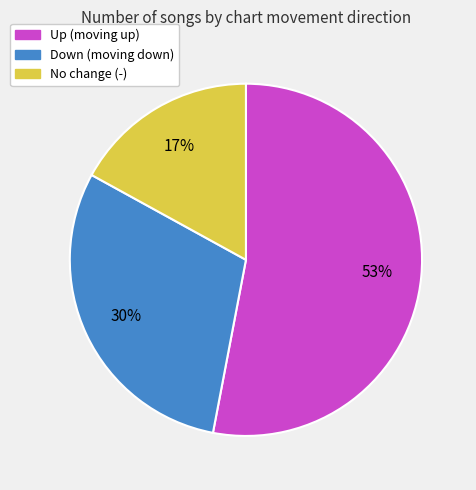

Which slice is the largest?

Up (moving up)